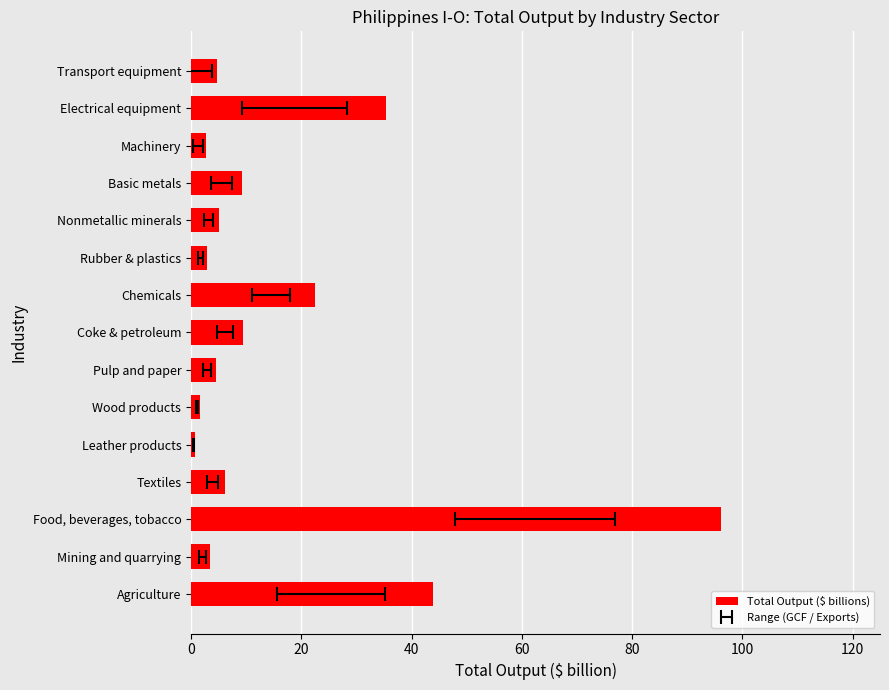

The chart shows a value of 4.1 at Machinery. True or false?

False